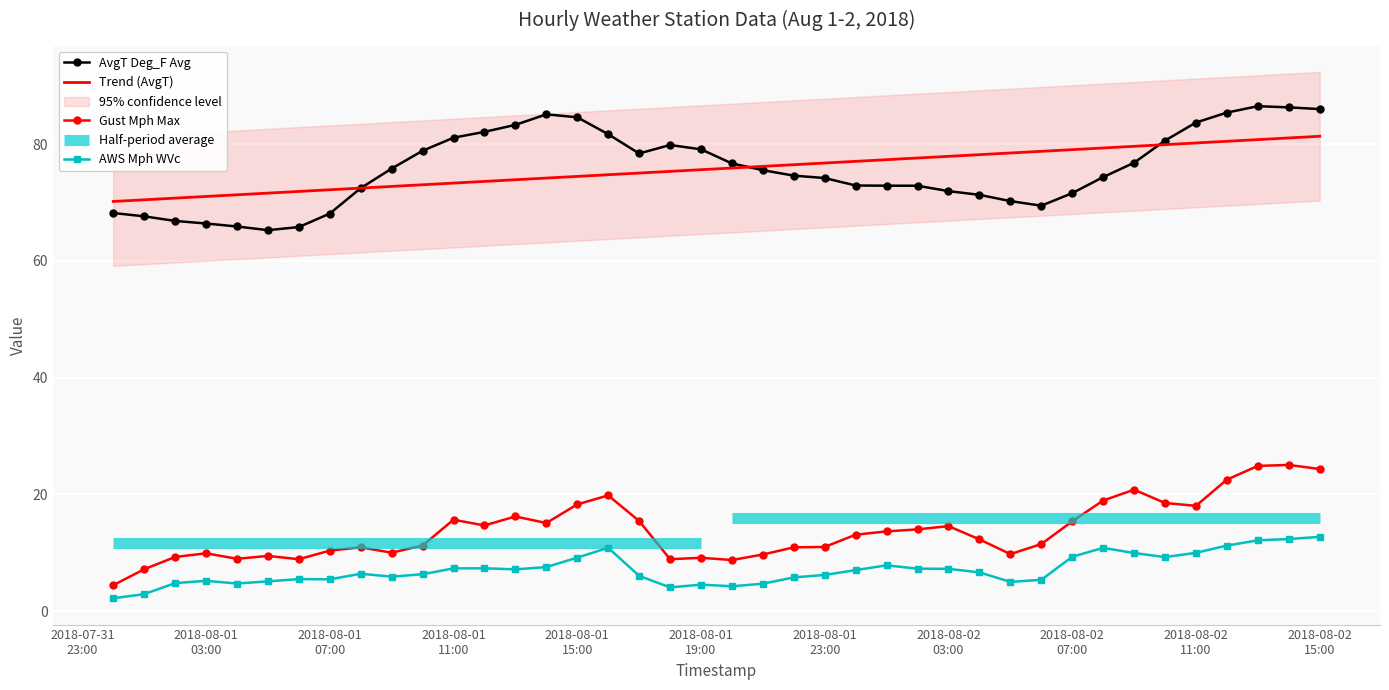

How many categories are shown in the chart?

40